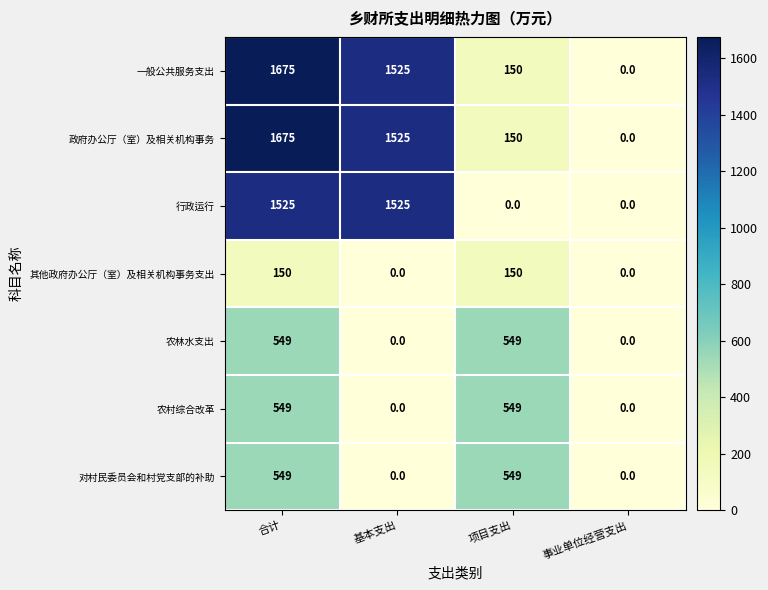

True or false: 行政运行 has a value of 379 at 基本支出.

False